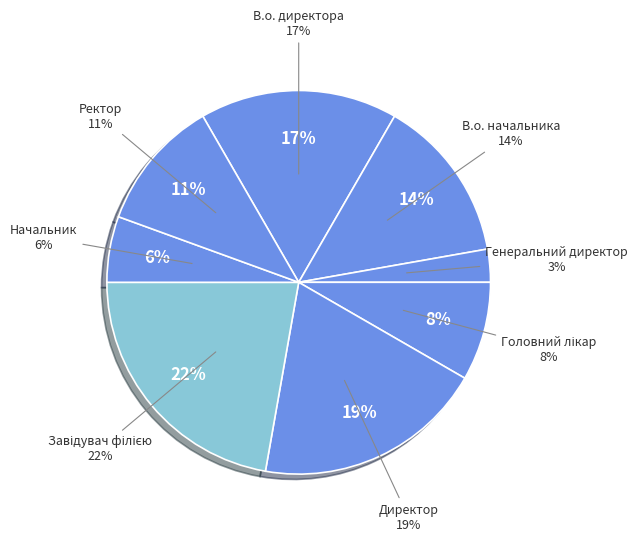

Between Начальник and Ректор, which is larger?

Ректор